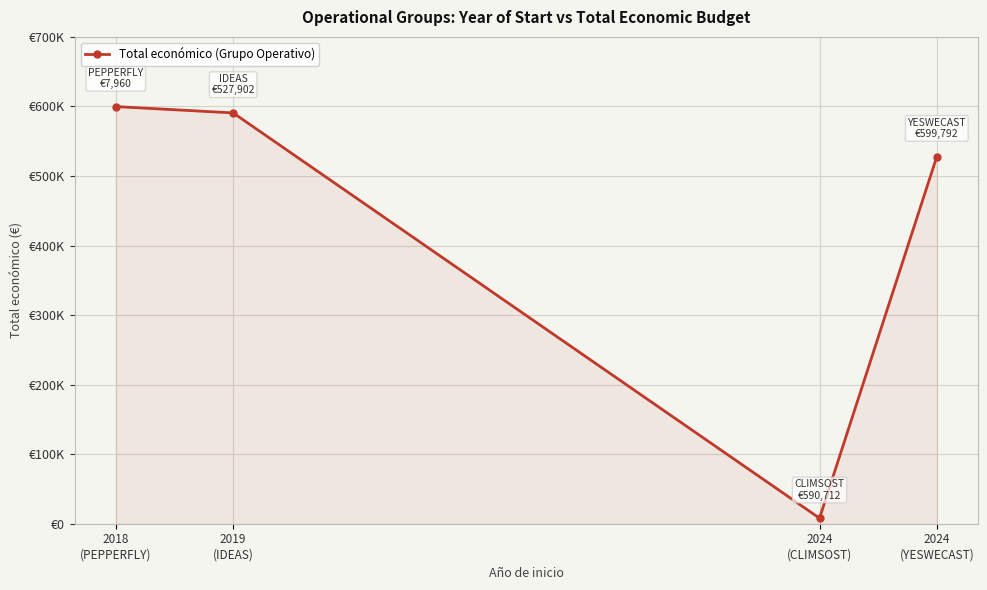

What is the approximate value at 2024
(YESWECAST)?

527902